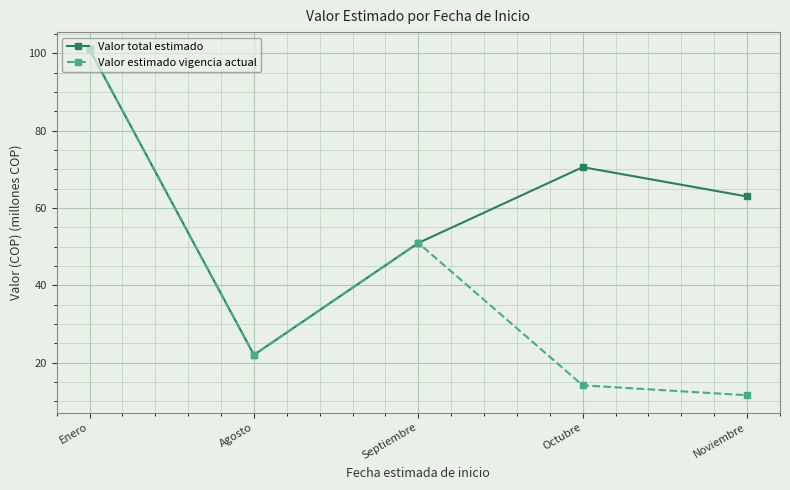

Which category has the highest value across all series?

Enero